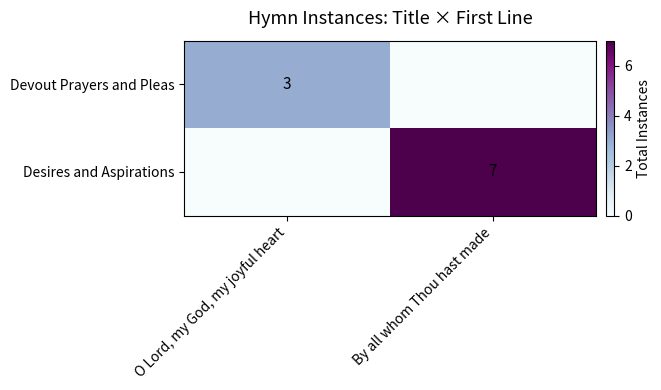

What is the highest value of the Desires and Aspirations series?

7